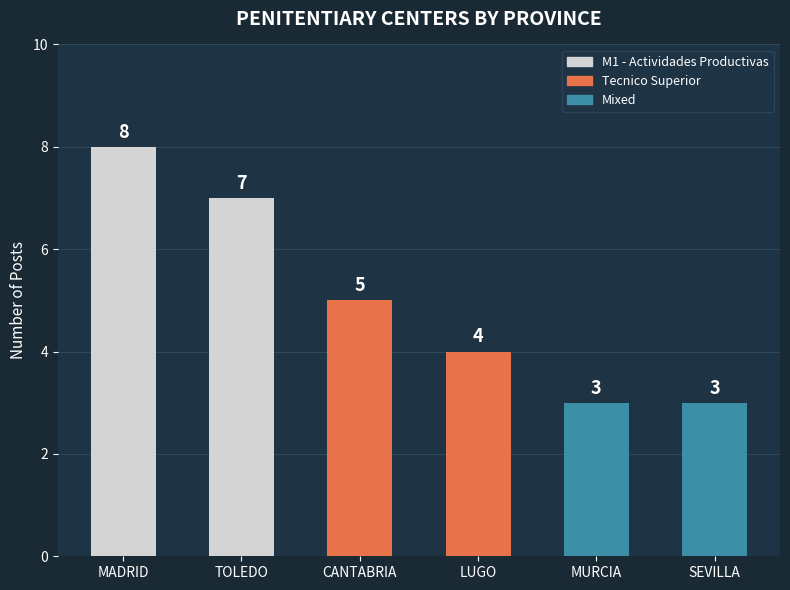

Read the value at TOLEDO.

7